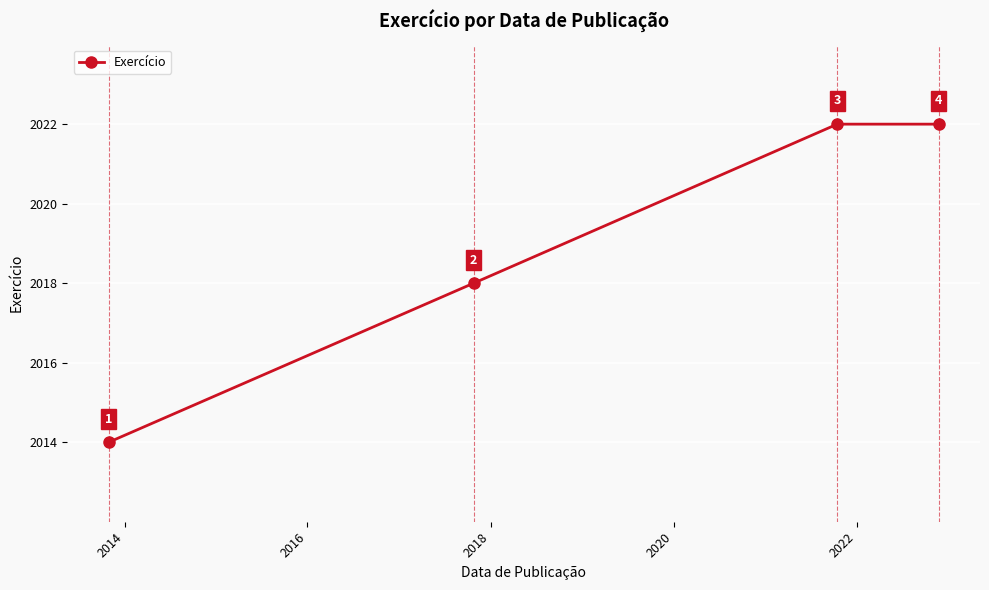

True or false: there are more than 1 points higher than both neighbors.

False